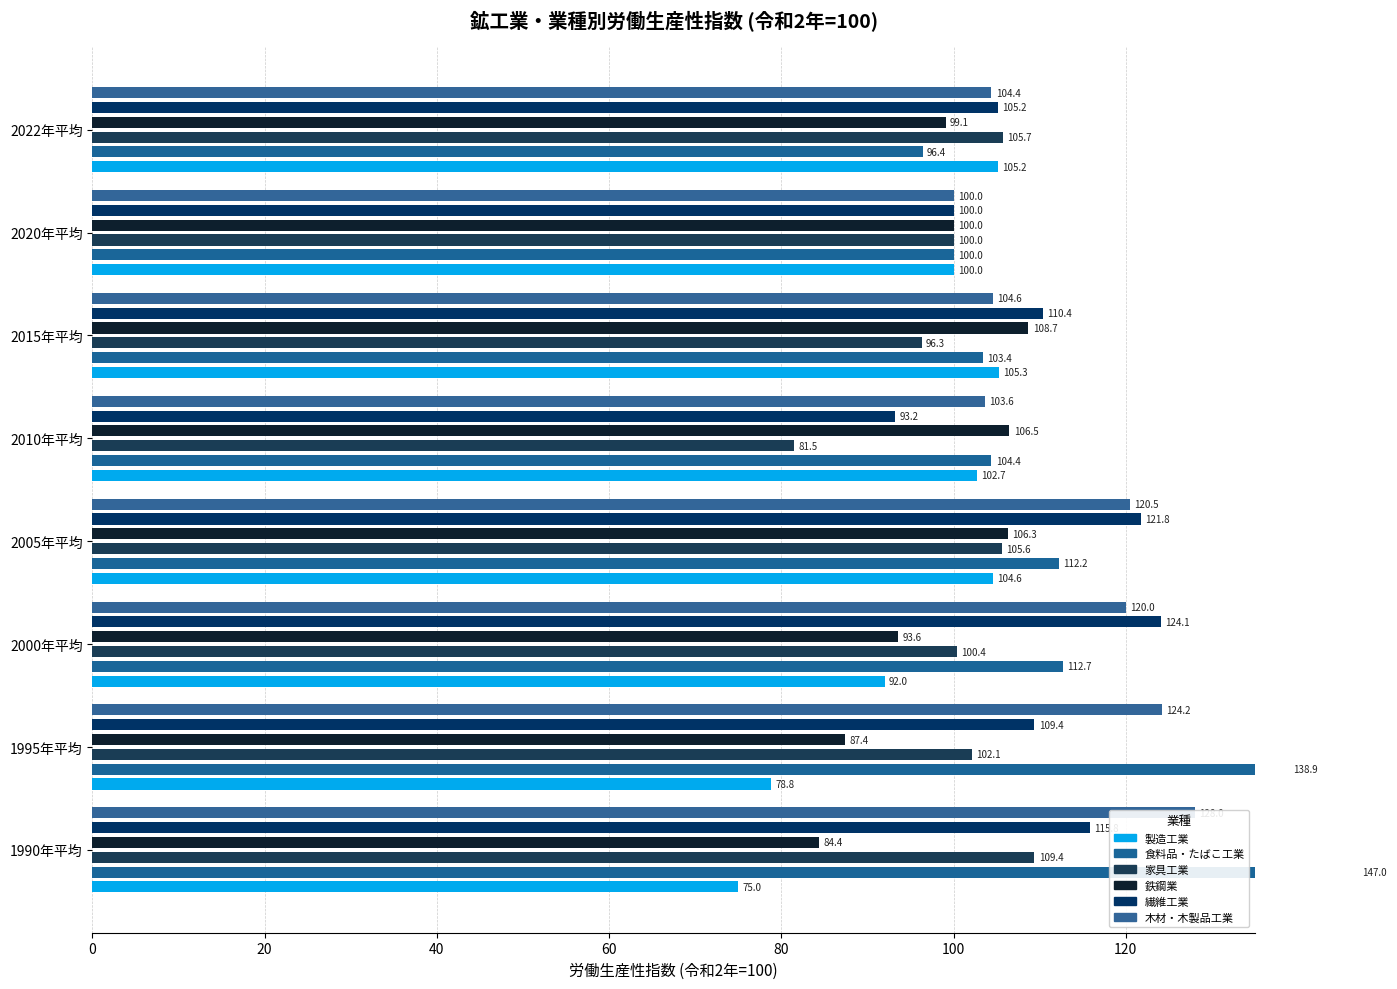

What is the highest value of the 食料品・たばこ工業 series?

147.0